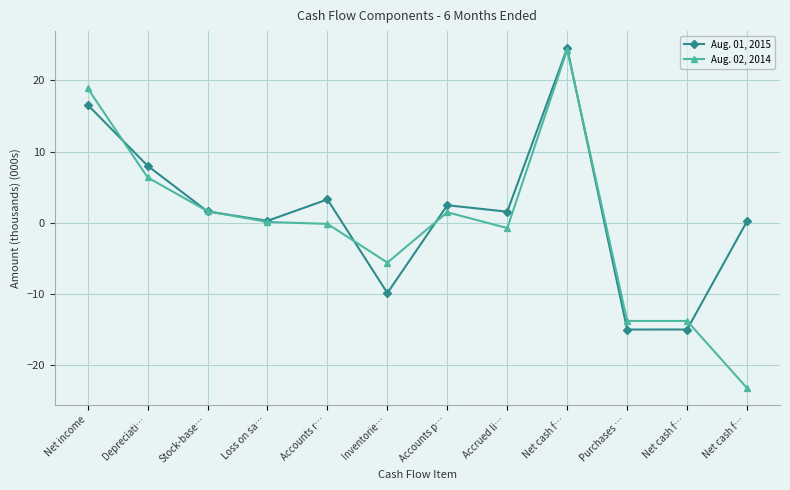

How many intersections are there between Aug. 02, 2014 and Aug. 01, 2015?

7